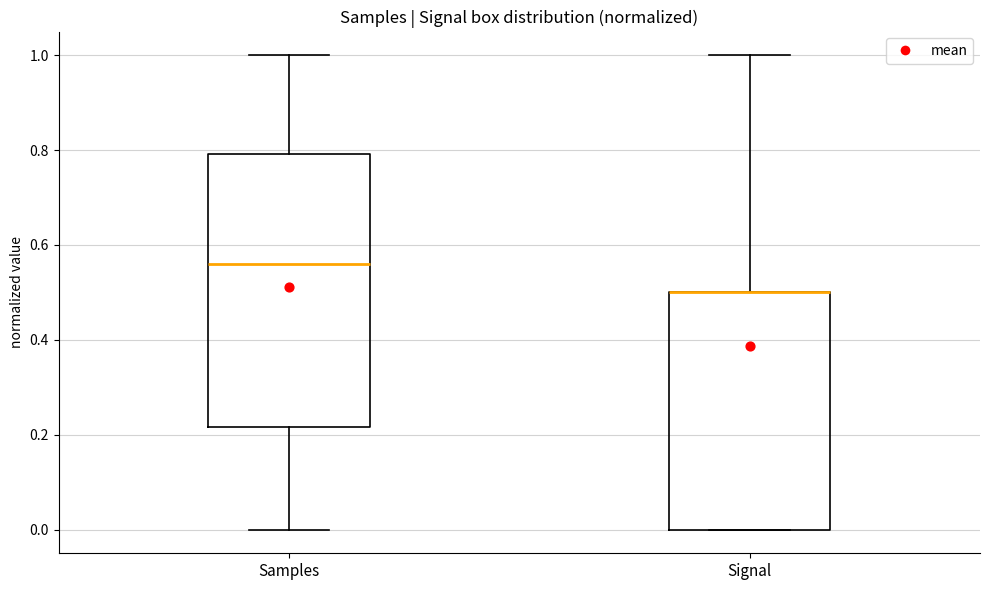

Reading left to right, transcribe this box plot: for each box, give where its median line is, the range the box spans, and where its two whiskers end, as read against the y-axis. The values are not printed on the chart, so give them approximately, as read against the axis.

Samples: median 0.56, box 0.22 to 0.80, whiskers 0.00 to 1.00
Signal: median 0.50 (drawn on the box's upper edge), box 0.00 to 0.50, whiskers 0.00 to 1.00